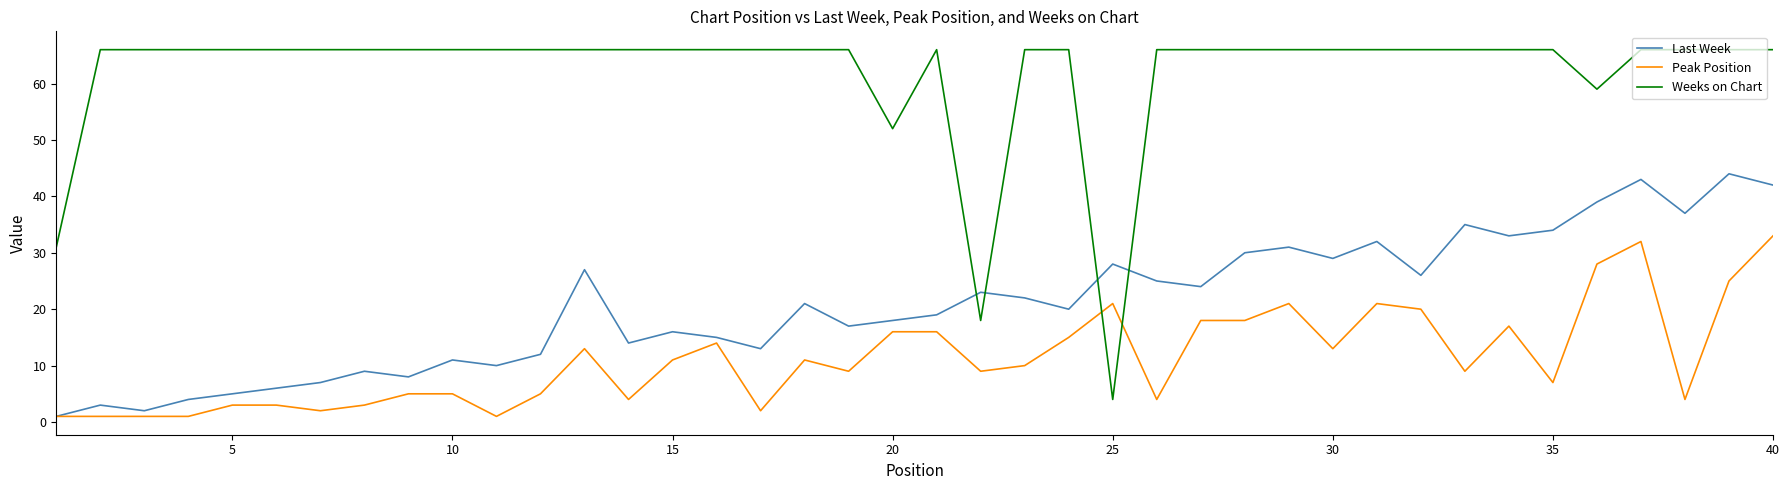

Rank the series by their average value, from highest to lowest.

Weeks on Chart, Last Week, Peak Position